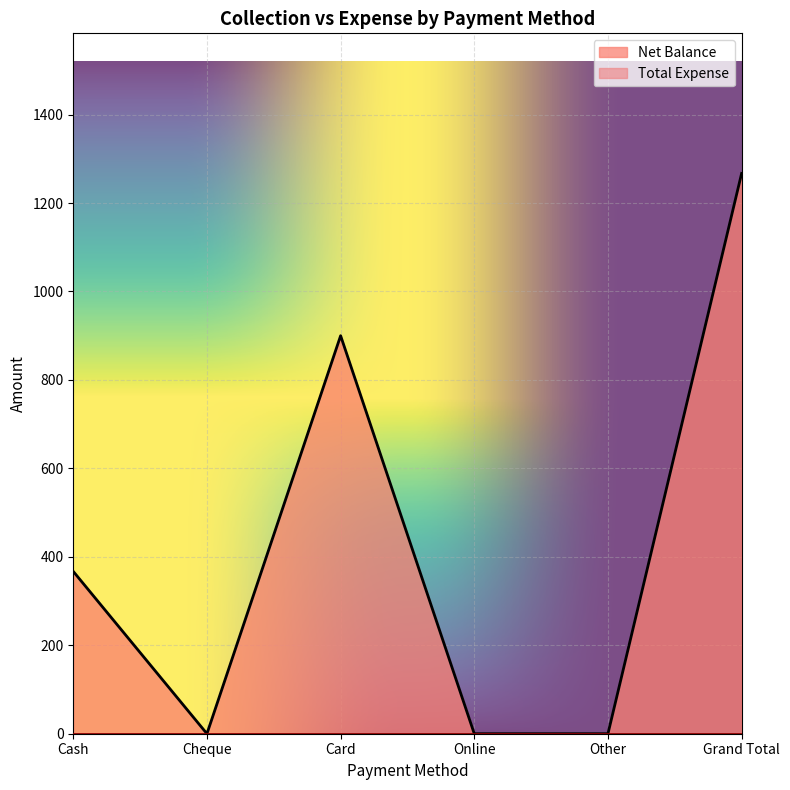

What value does the data have at Card, to the nearest 10?

900